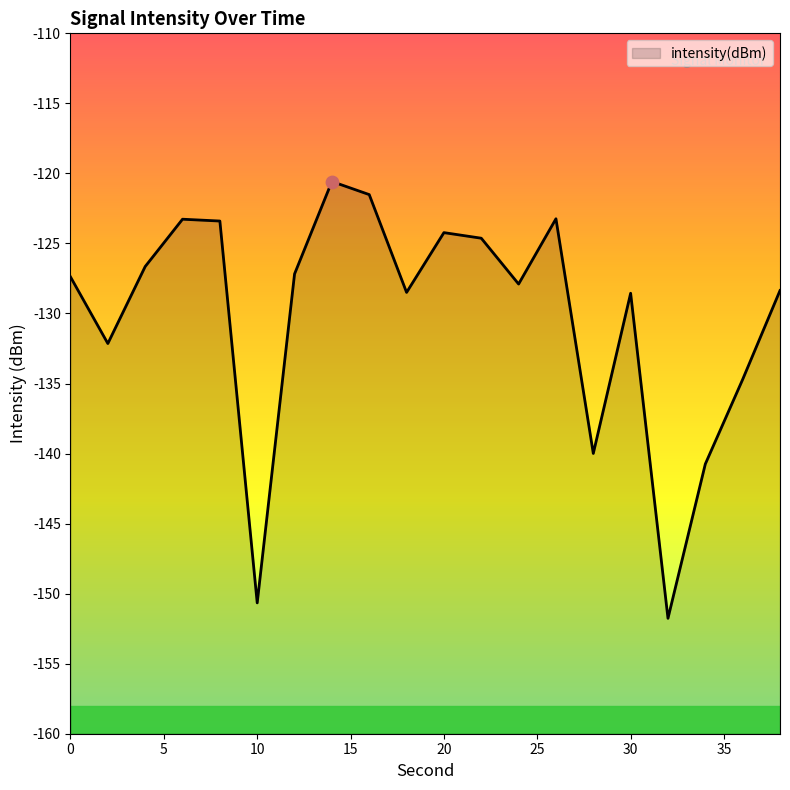

What is the change in value from 2 to 32?

-19.6